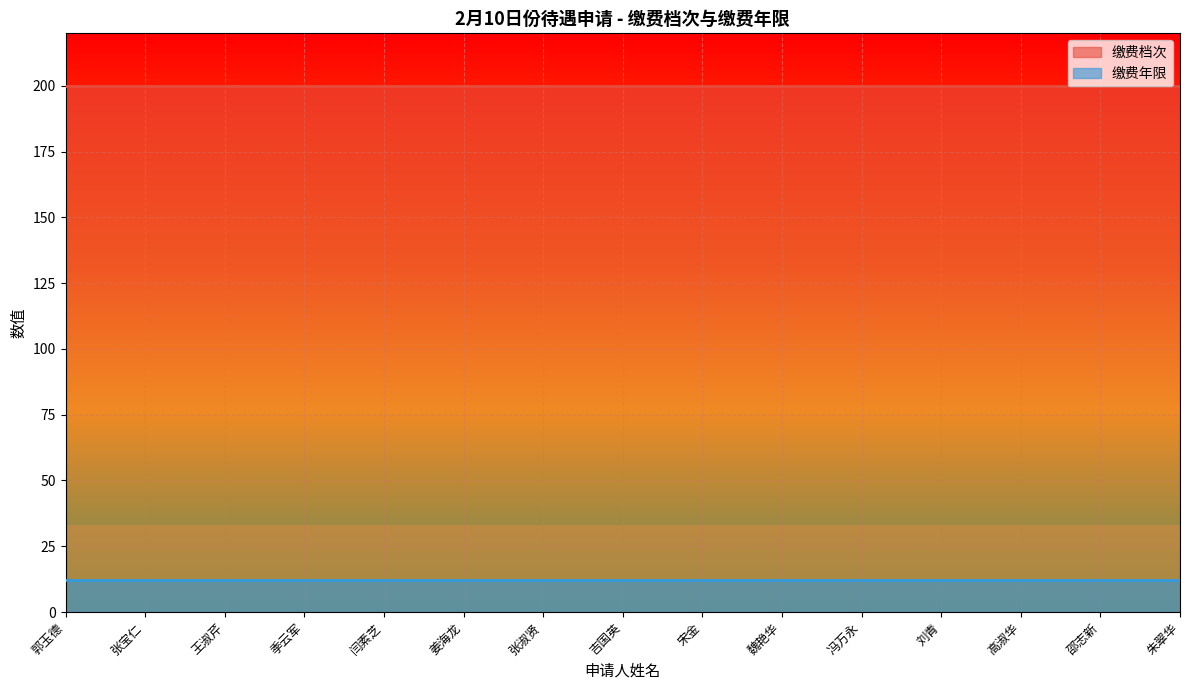

Which category has the lowest value across all series?

郭玉德